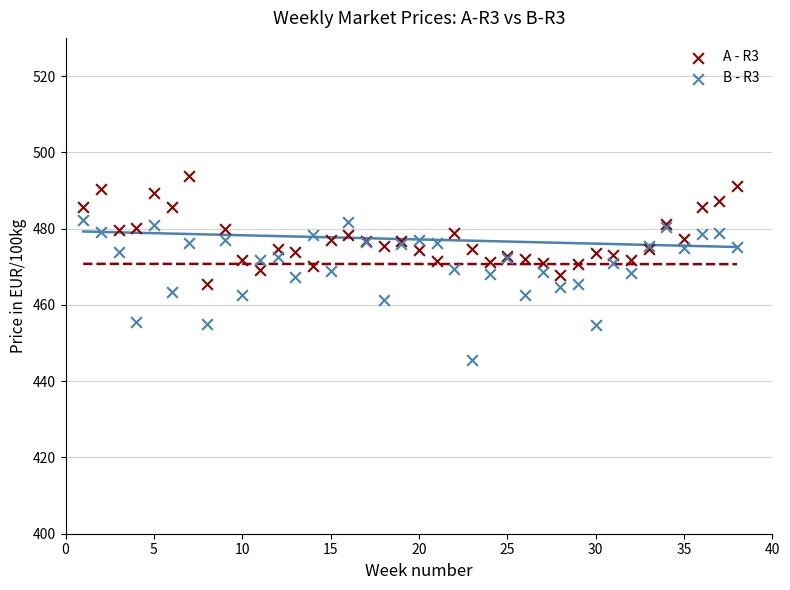

Which series contains the lowest Y value?

B - R3